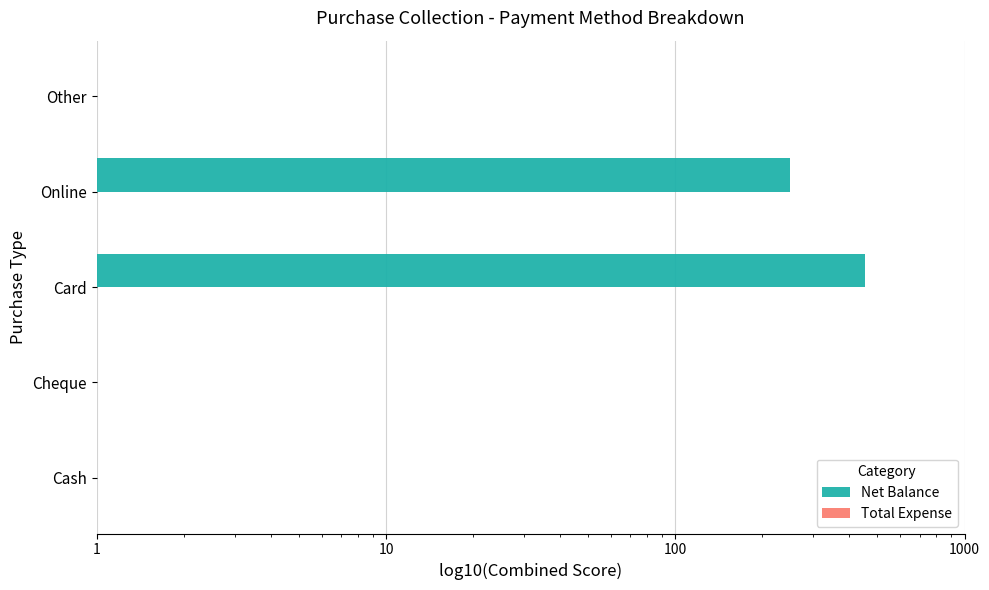

How many bars are there in each group?

2